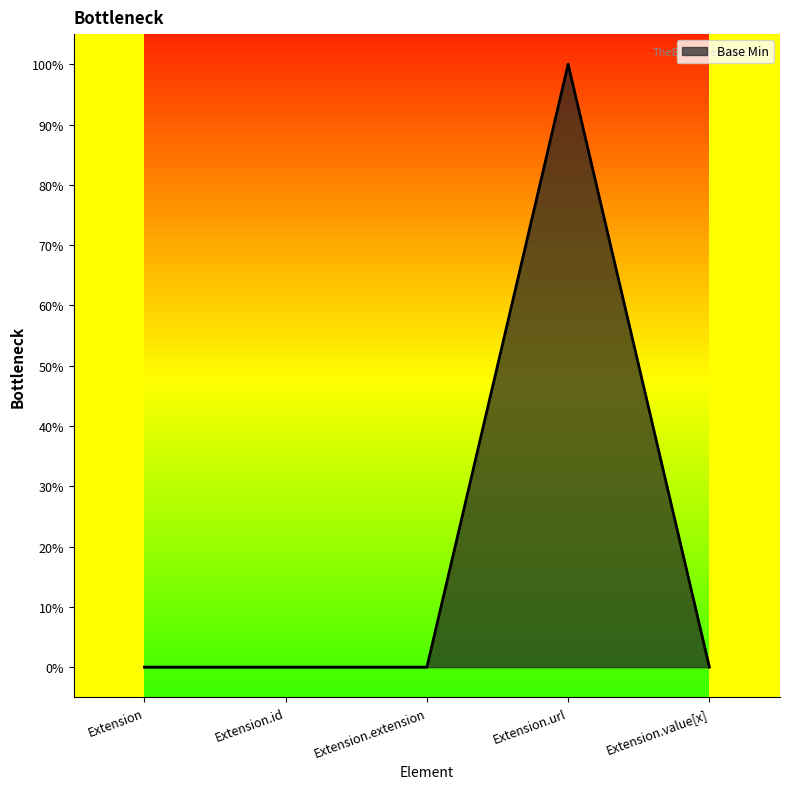

The chart shows a value of 0 at Extension.value[x]. True or false?

False